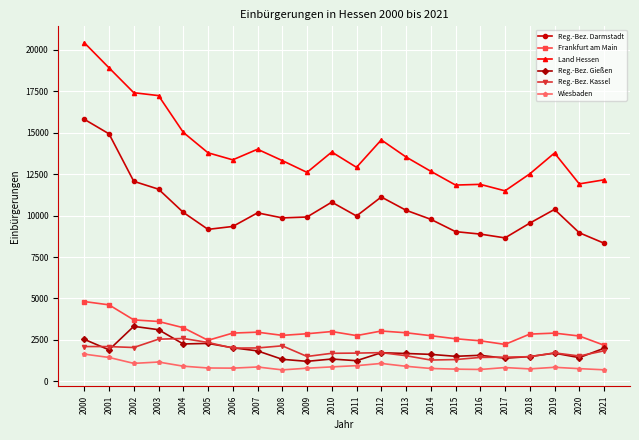

True or false: Reg.-Bez. Gießen and Wiesbaden cross at least once.

False